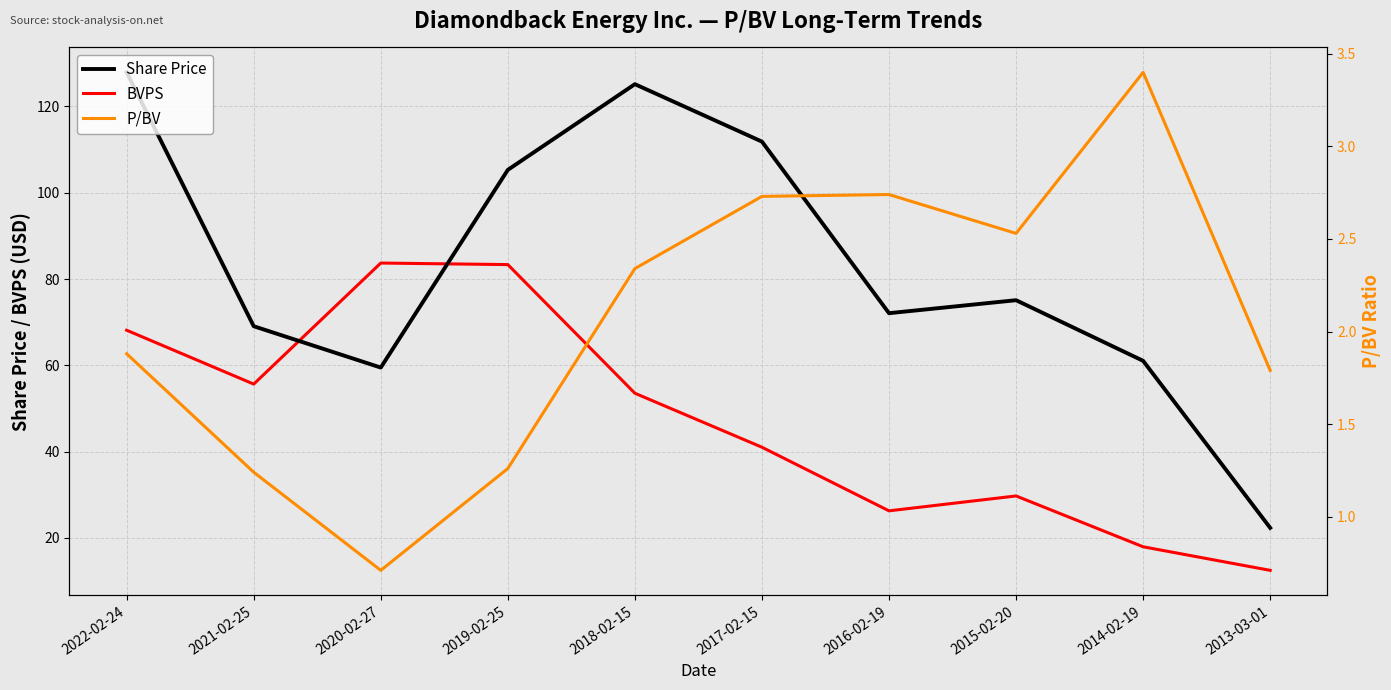

At which label is P/BV closest to 2?

2022-02-24